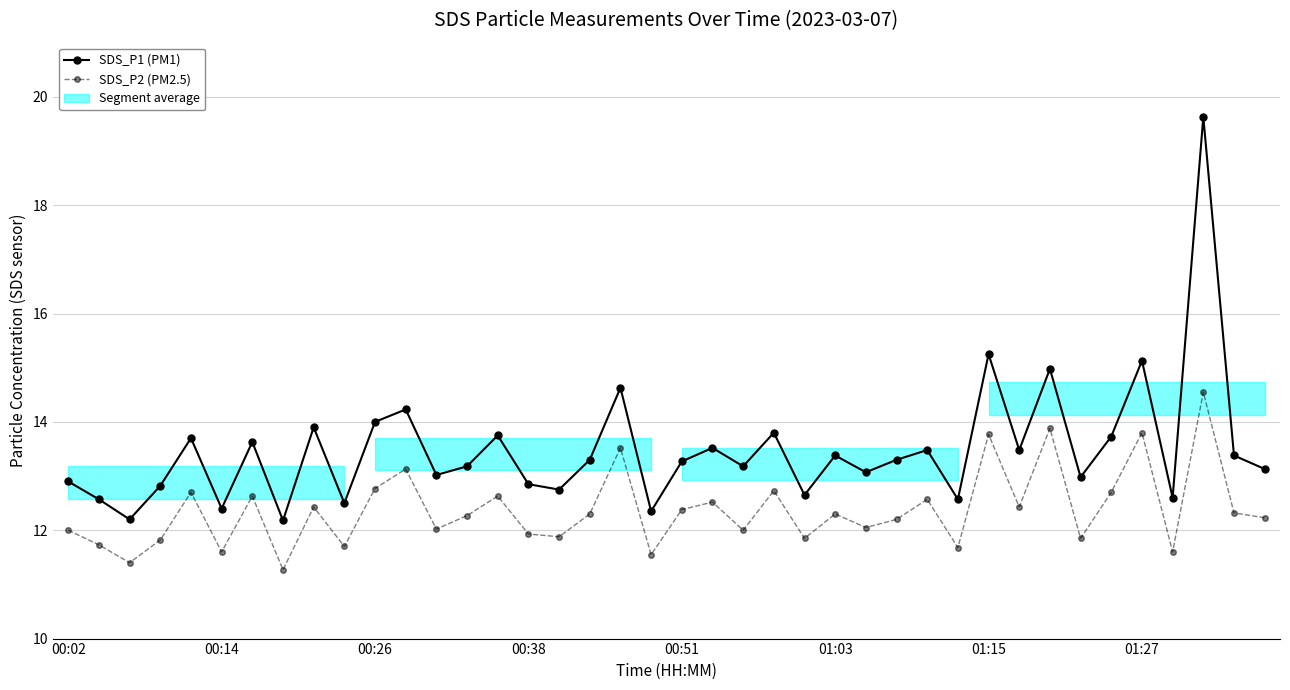

At which category is the sum across all series the highest?

37